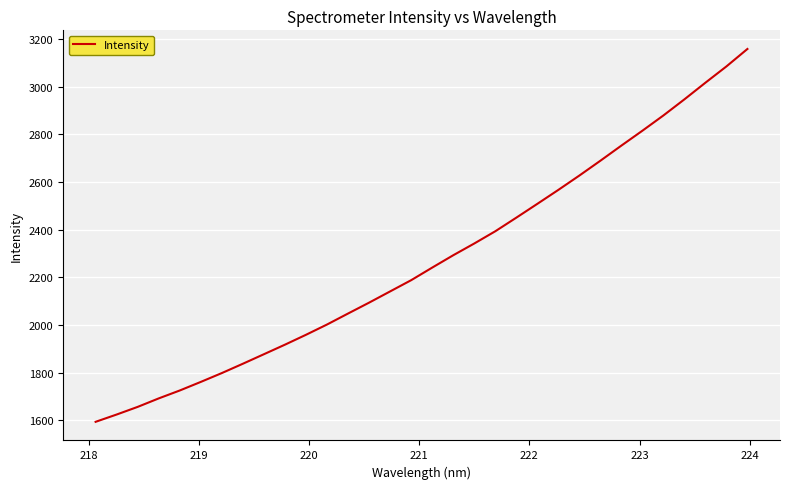

What is the maximum value shown in the chart?

3157.7